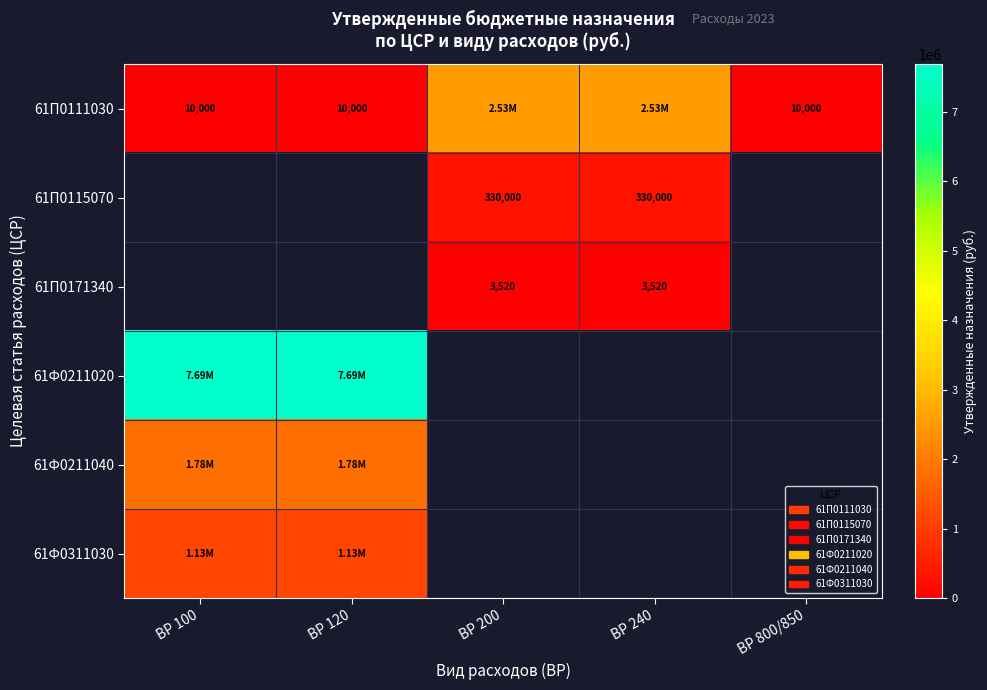

Between ВР 100 and ВР 240, which is larger?

ВР 240